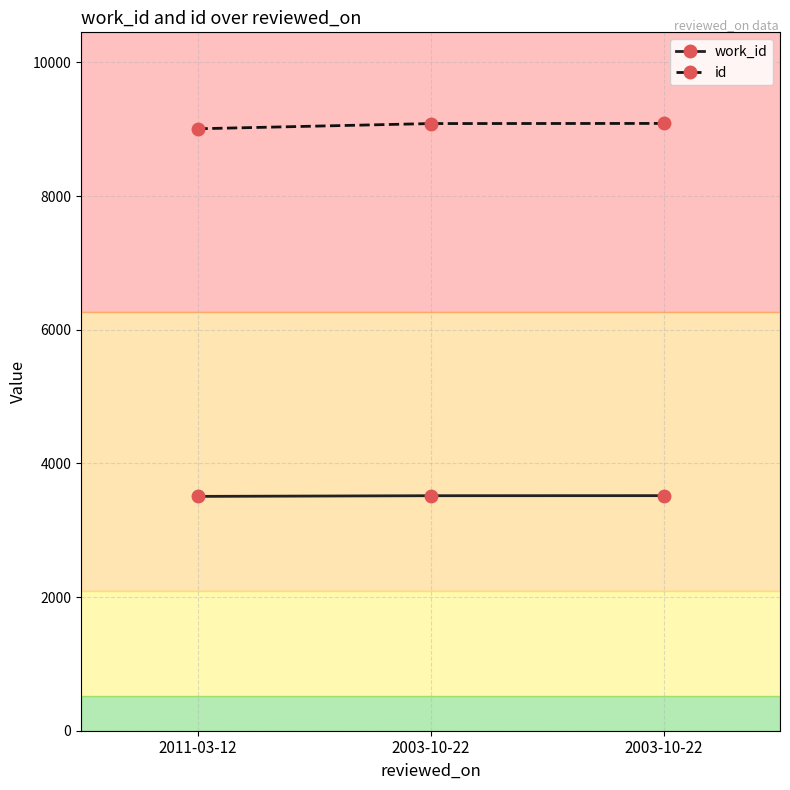

Between 2003-10-22 and 2003-10-22, which series saw the biggest shift?

id